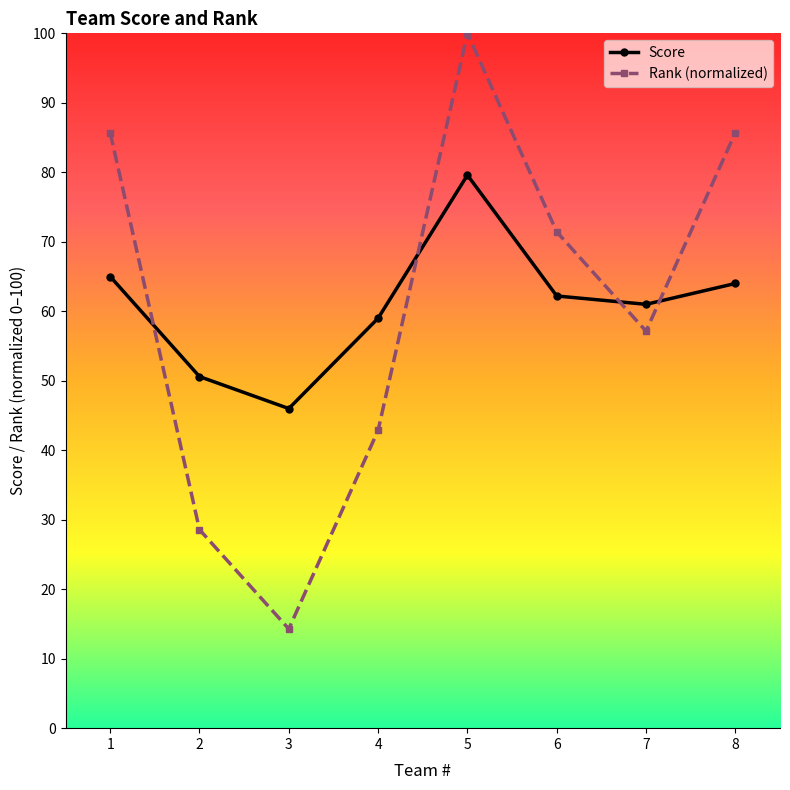

Rank the series at 8 from highest to lowest value.

Rank (normalized), Score